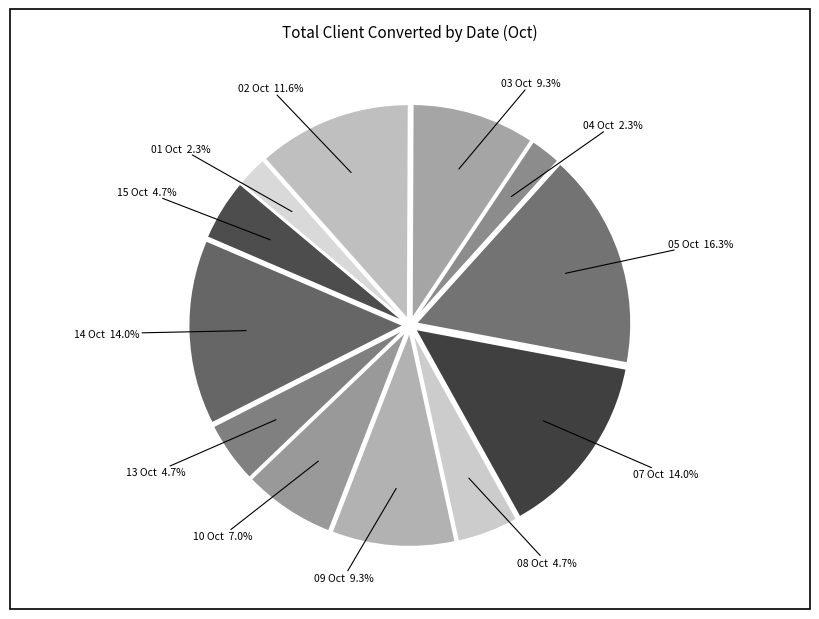

What is the ratio of the value at 05 Oct to the value at 13 Oct?

3.5